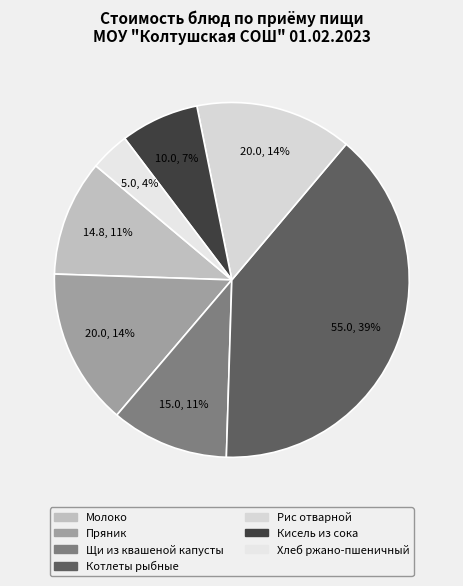

Which category has the biggest portion of the pie?

Котлеты рыбные